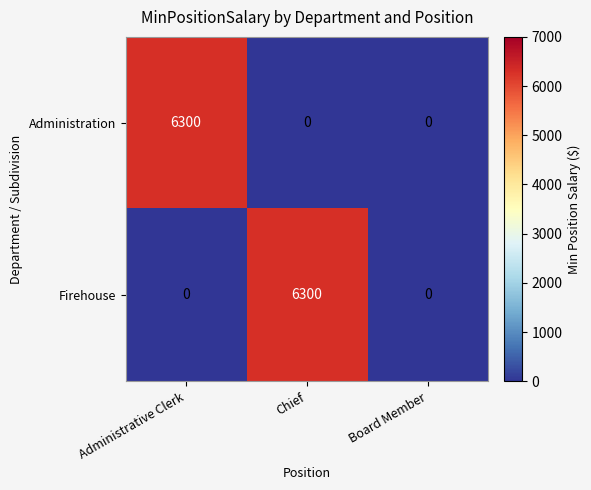

Rank the series at Administrative Clerk from lowest to highest value.

Firehouse, Administration